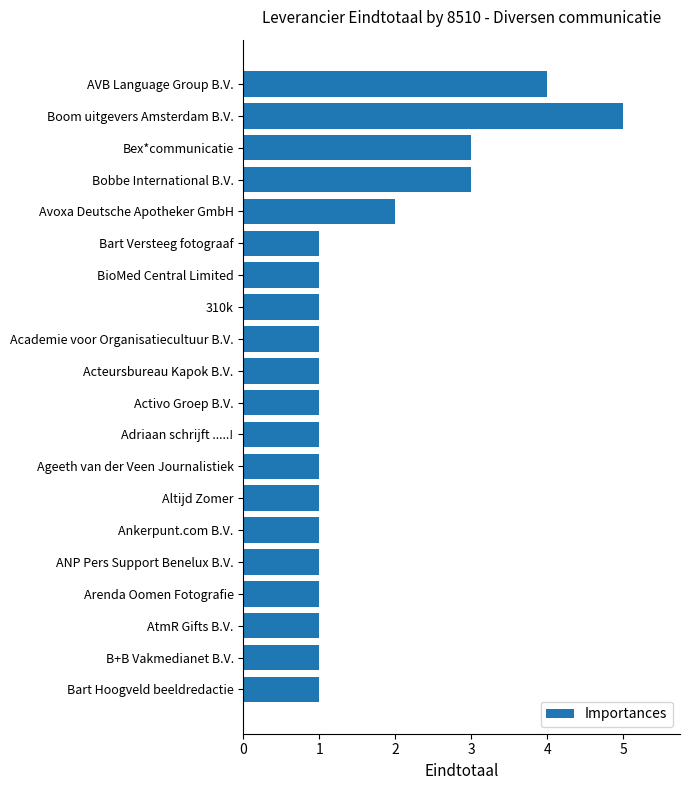

The value at Bex*communicatie is 4. True or false?

False